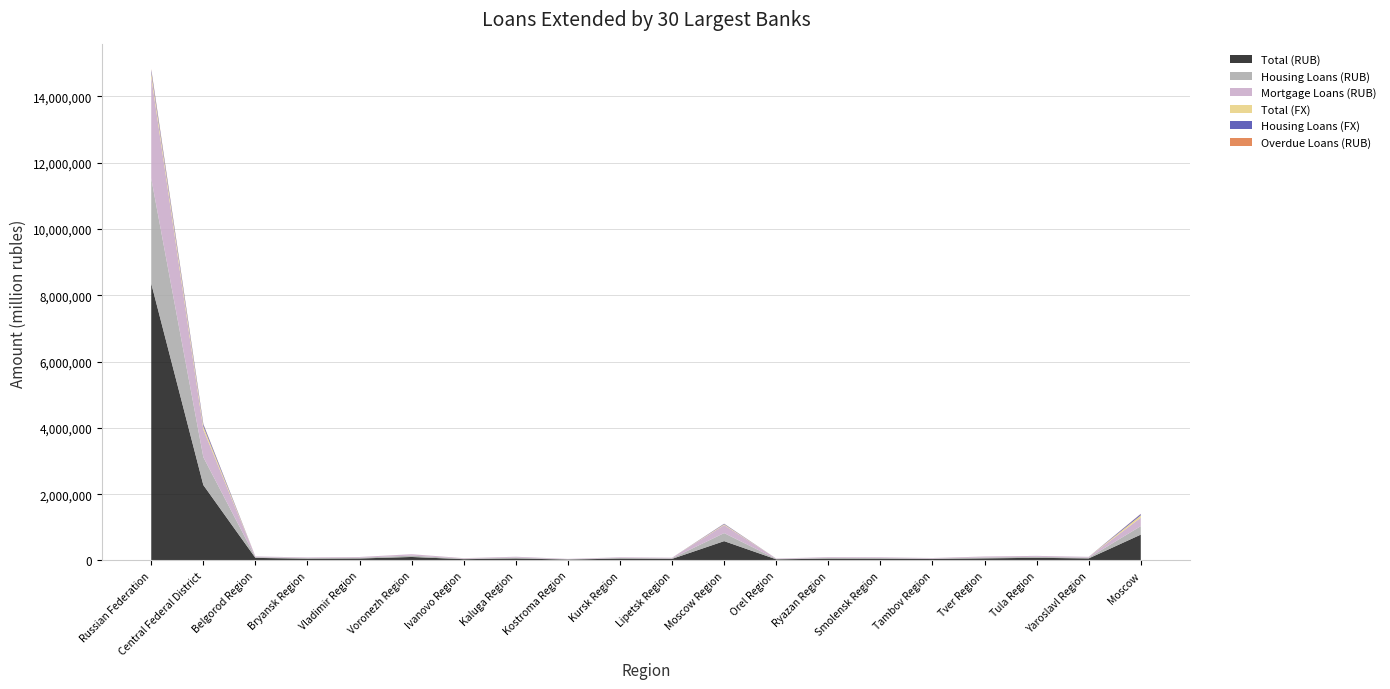

Reading right to left, transcribe all the data shown in this chart.

Total (RUB): Moscow=779248	Yaroslavl Region=61191	Tula Region=80332	Tver Region=63080	Tambov Region=42980	Smolensk Region=51836	Ryazan Region=54473	Orel Region=33844	Moscow Region=582973	Lipetsk Region=47868	Kursk Region=56045	Kostroma Region=27498	Kaluga Region=59784	Ivanovo Region=38453	Voronezh Region=105239	Vladimir Region=59355	Bryansk Region=53126	Belgorod Region=77873	Central Federal District=2275199	Russian Federation=8352266
Housing Loans (RUB): Moscow=255971	Yaroslavl Region=23348	Tula Region=28557	Tver Region=27205	Tambov Region=15232	Smolensk Region=21669	Ryazan Region=22468	Orel Region=12286	Moscow Region=242623	Lipetsk Region=17396	Kursk Region=19238	Kostroma Region=10007	Kaluga Region=25716	Ivanovo Region=14885	Voronezh Region=41155	Vladimir Region=22510	Bryansk Region=18775	Belgorod Region=21472	Central Federal District=840514	Russian Federation=3168232
Mortgage Loans (RUB): Moscow=255133	Yaroslavl Region=23146	Tula Region=28290	Tver Region=27134	Tambov Region=14911	Smolensk Region=21368	Ryazan Region=22294	Orel Region=11963	Moscow Region=241897	Lipetsk Region=17133	Kursk Region=18591	Kostroma Region=9917	Kaluga Region=25480	Ivanovo Region=14766	Voronezh Region=40473	Vladimir Region=21893	Bryansk Region=18355	Belgorod Region=20589	Central Federal District=833334	Russian Federation=3060747
Total (FX): Moscow=71450	Yaroslavl Region=154	Tula Region=283	Tver Region=229	Tambov Region=80	Smolensk Region=292	Ryazan Region=120	Orel Region=111	Moscow Region=22817	Lipetsk Region=97	Kursk Region=147	Kostroma Region=26	Kaluga Region=344	Ivanovo Region=1128	Voronezh Region=315	Vladimir Region=204	Bryansk Region=114	Belgorod Region=277	Central Federal District=98191	Russian Federation=135544
Housing Loans (FX): Moscow=39392	Yaroslavl Region=118	Tula Region=208	Tver Region=178	Tambov Region=66	Smolensk Region=163	Ryazan Region=93	Orel Region=101	Moscow Region=15492	Lipetsk Region=73	Kursk Region=129	Kostroma Region=18	Kaluga Region=305	Ivanovo Region=99	Voronezh Region=226	Vladimir Region=168	Bryansk Region=81	Belgorod Region=244	Central Federal District=57153	Russian Federation=79088
Overdue Loans (RUB): Moscow=6469	Yaroslavl Region=102	Tula Region=108	Tver Region=634	Tambov Region=27	Smolensk Region=91	Ryazan Region=48	Orel Region=15	Moscow Region=2779	Lipetsk Region=39	Kursk Region=126	Kostroma Region=23	Kaluga Region=47	Ivanovo Region=45	Voronezh Region=343	Vladimir Region=142	Bryansk Region=38	Belgorod Region=108	Central Federal District=11185	Russian Federation=26769